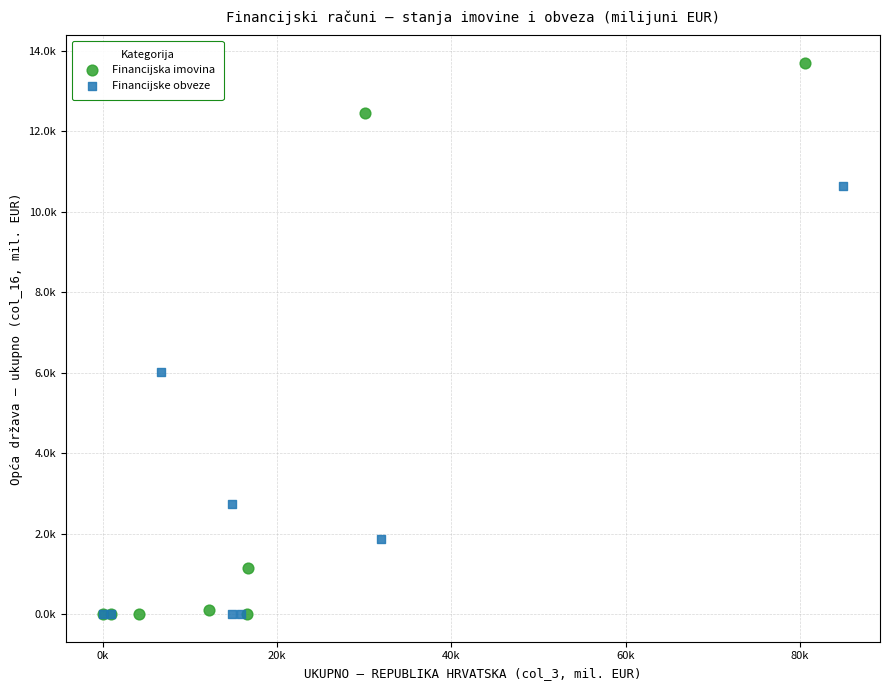

What are all the series names shown in the legend?

Financijska imovina, Financijske obveze